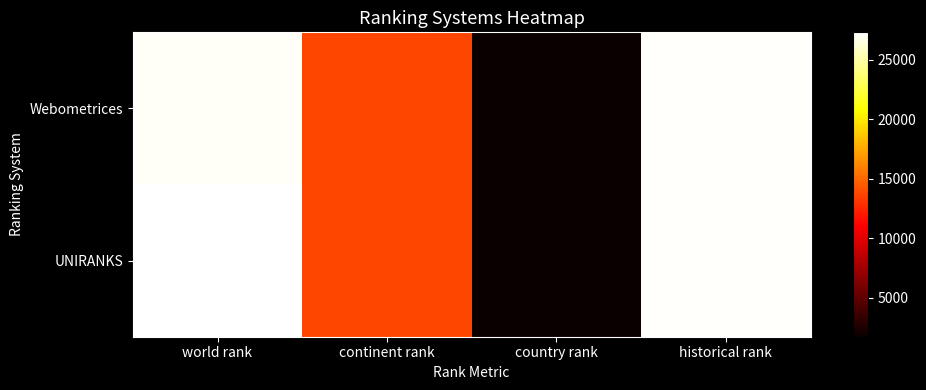

At which category does the chart reach its minimum across all series?

country rank